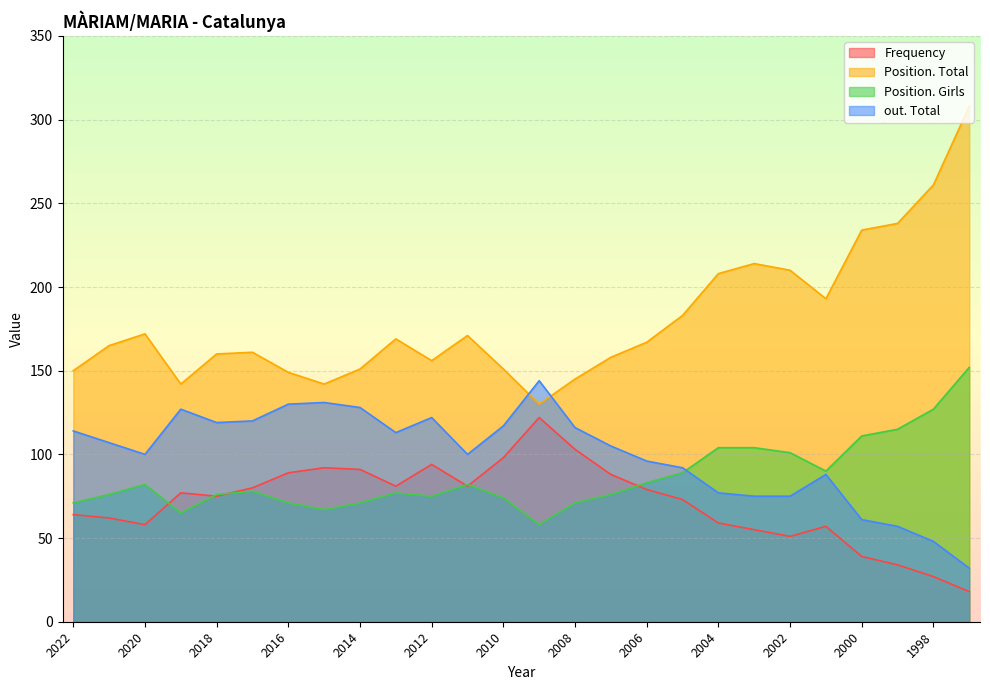

What are all the series names shown in the legend?

Frequency, Position. Total, Position. Girls, out. Total